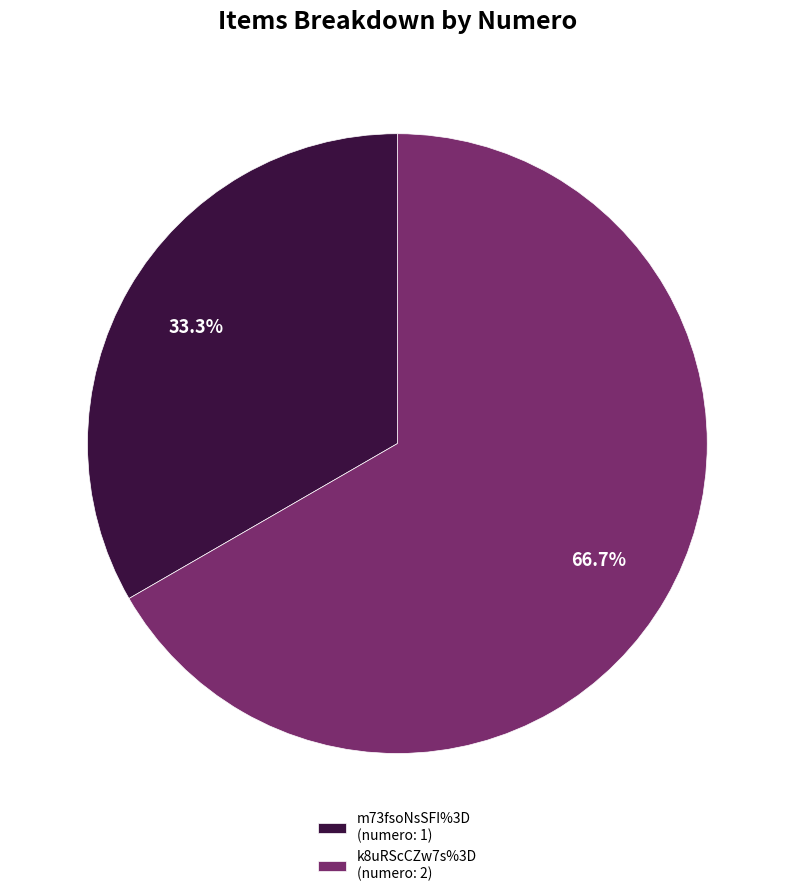

Does m73fsoNsSFI%3D represent more than half of the total?

No